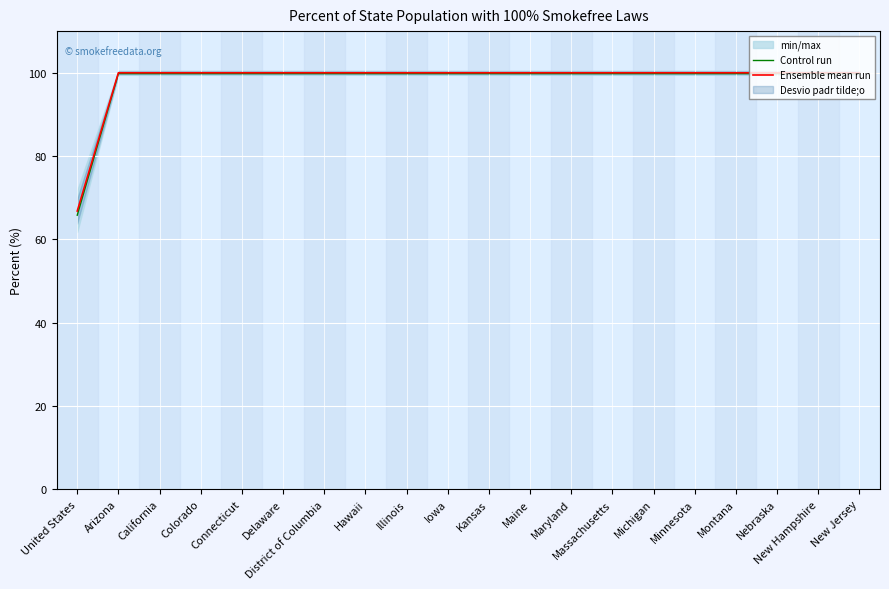

Reading left to right, what are all the values shown in this chart?

Control run: United States=65.8	Arizona=99.8	California=99.8	Colorado=99.8	Connecticut=99.8	Delaware=99.8	District of Columbia=99.8	Hawaii=99.8	Illinois=99.8	Iowa=99.8	Kansas=99.8	Maine=99.8	Maryland=99.8	Massachusetts=99.8	Michigan=99.8	Minnesota=99.8	Montana=99.8	Nebraska=99.8	New Hampshire=99.8	New Jersey=99.8
Ensemble mean run: United States=66.8	Arizona=100.0	California=100.0	Colorado=100.0	Connecticut=100.0	Delaware=100.0	District of Columbia=100.0	Hawaii=100.0	Illinois=100.0	Iowa=100.0	Kansas=100.0	Maine=100.0	Maryland=100.0	Massachusetts=100.0	Michigan=100.0	Minnesota=100.0	Montana=100.0	Nebraska=100.0	New Hampshire=100.0	New Jersey=100.0